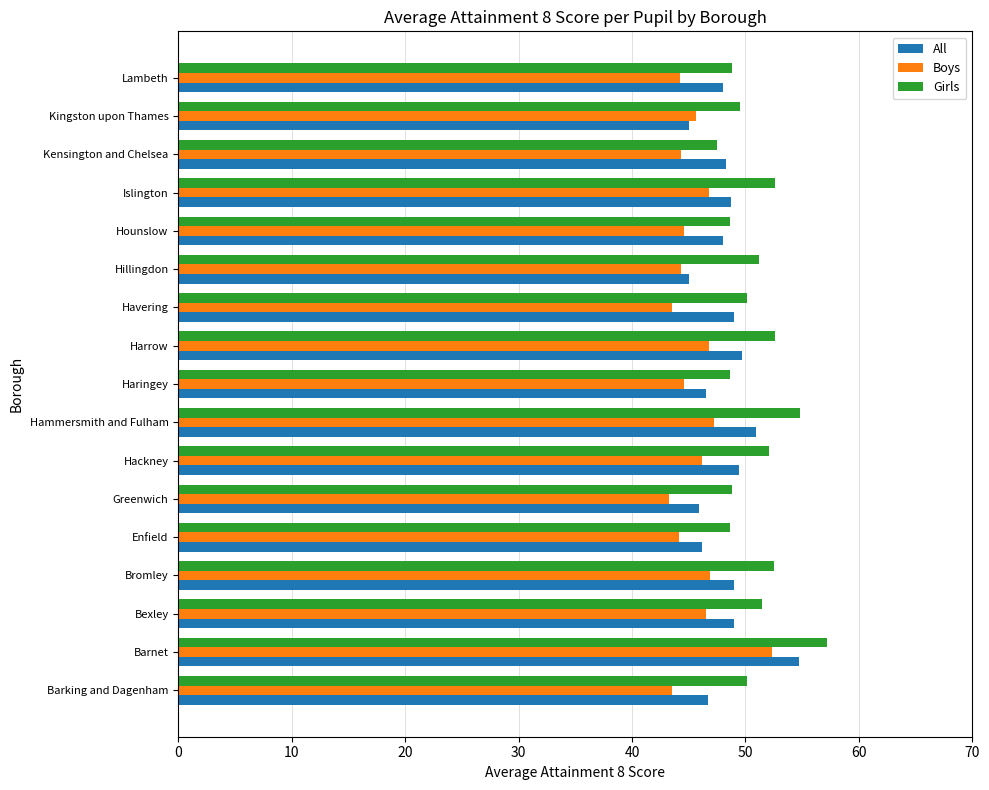

List the series in order of their peak value, lowest first.

Boys, All, Girls